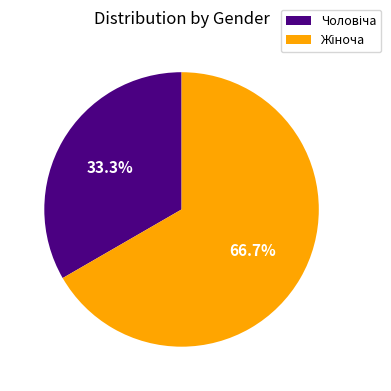

Does any single category account for the majority?

Yes